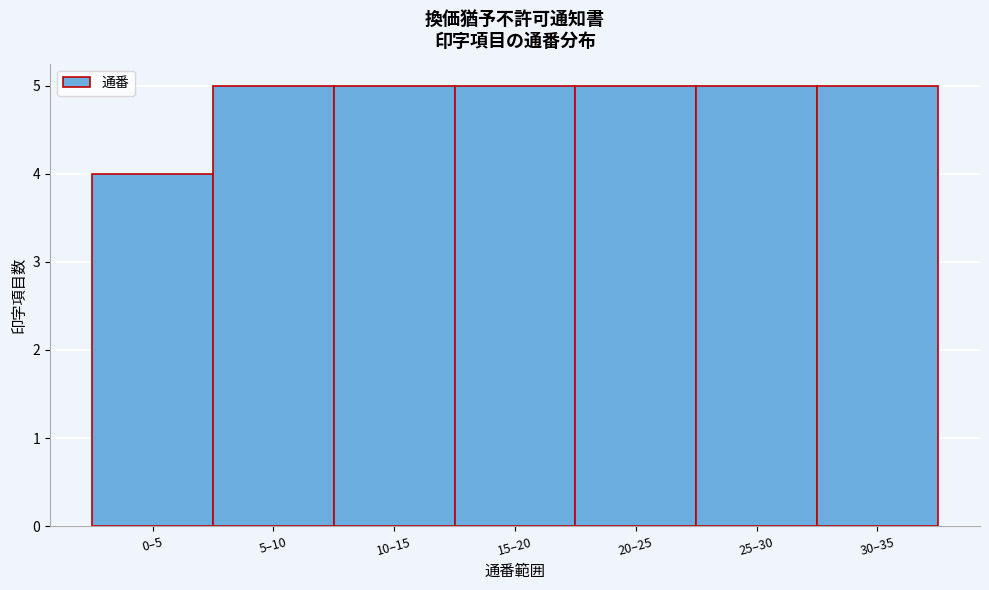

Reading right to left, what are all the values shown in this chart?

30–35=5	25–30=5	20–25=5	15–20=5	10–15=5	5–10=5	0–5=4